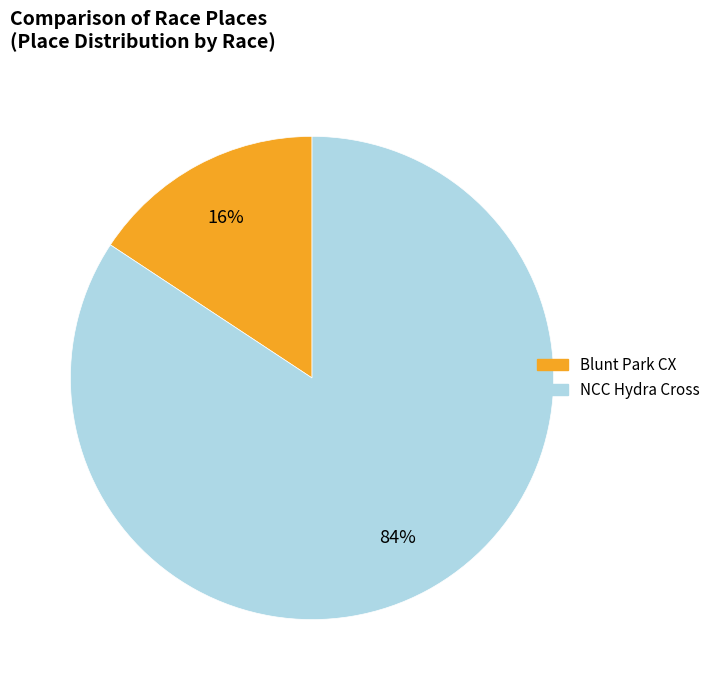

To the nearest percent, what percentage of the pie is NCC Hydra Cross?

84%